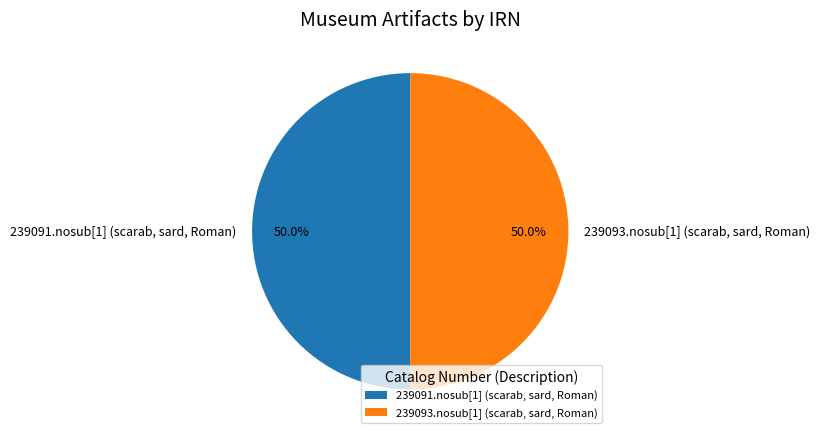

True or false: 239093.nosub[1] (scarab, sard, Roman) accounts for 50% of the total.

True